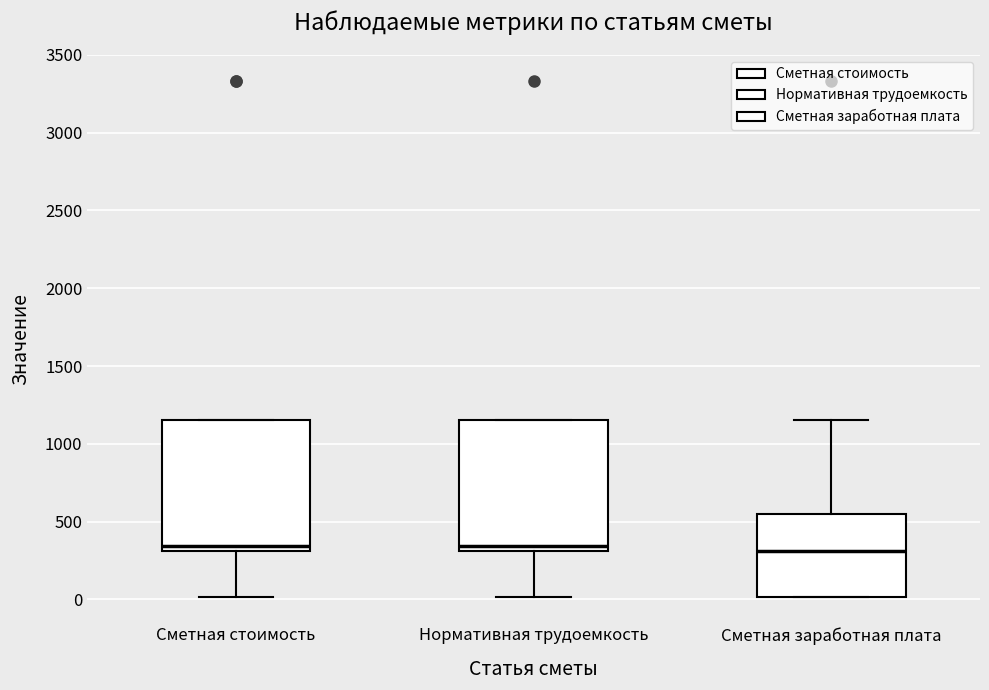

Where does the lower whisker of the box for Сметная стоимость end on the y-axis? The values are not printed on the chart, so give them approximately, as read against the axis.

0